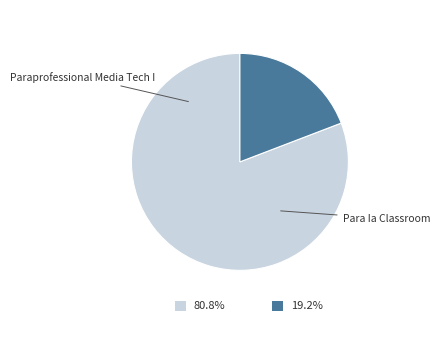

Is Paraprofessional Media Tech I the majority of the pie?

Yes